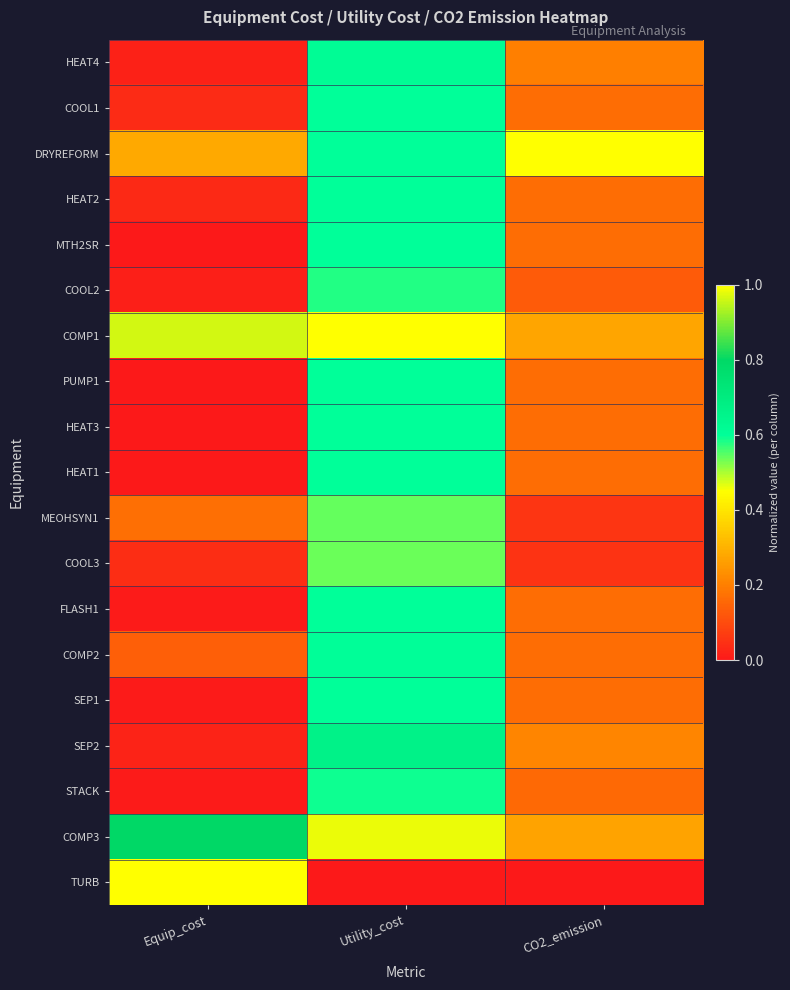

How many data points does each series have?

3